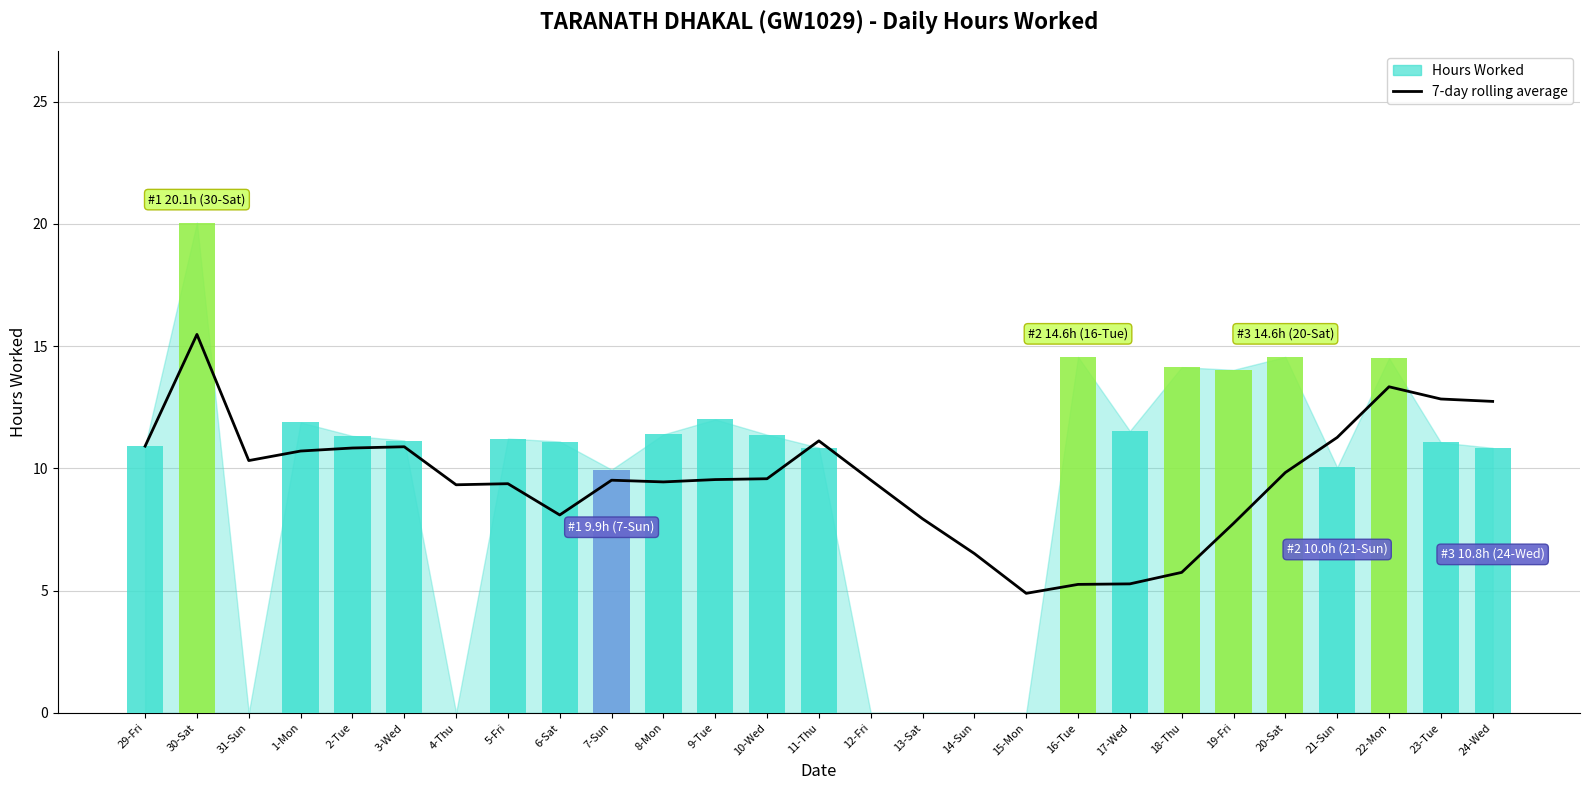

What value does the data have at 14-Sun?

6.5